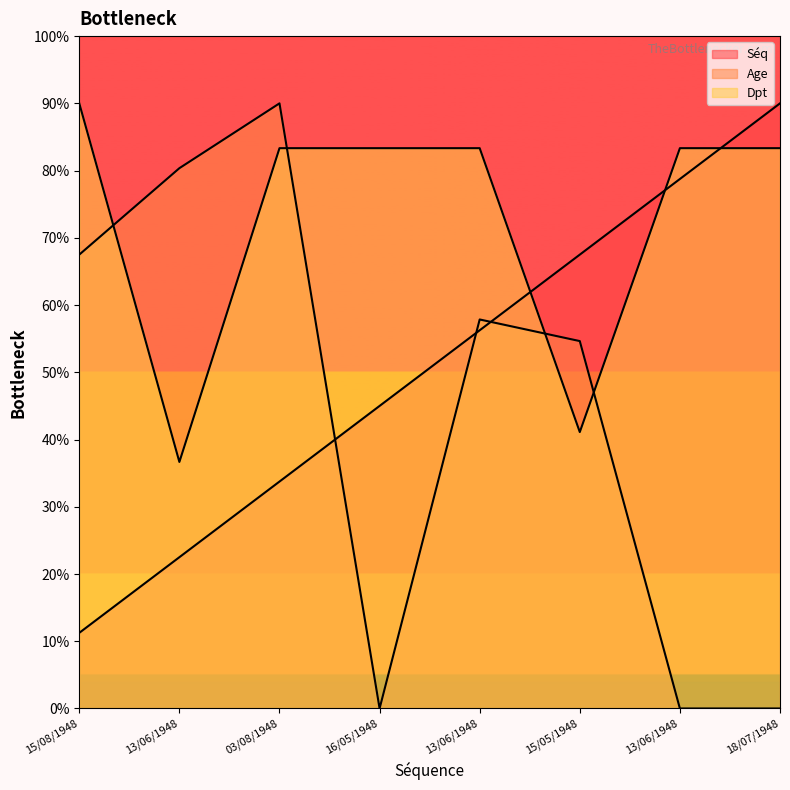

What is the difference between the Séq values at 15/08/1948 and 16/05/1948?

33.8